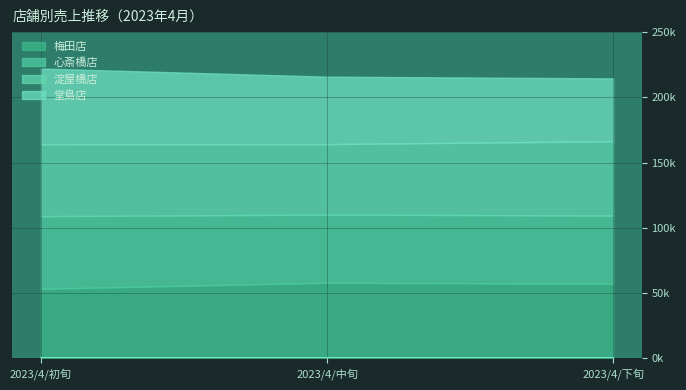

List the series in order of their peak value, highest first.

堂島店, 梅田店, 淀屋橋店, 心斎橋店